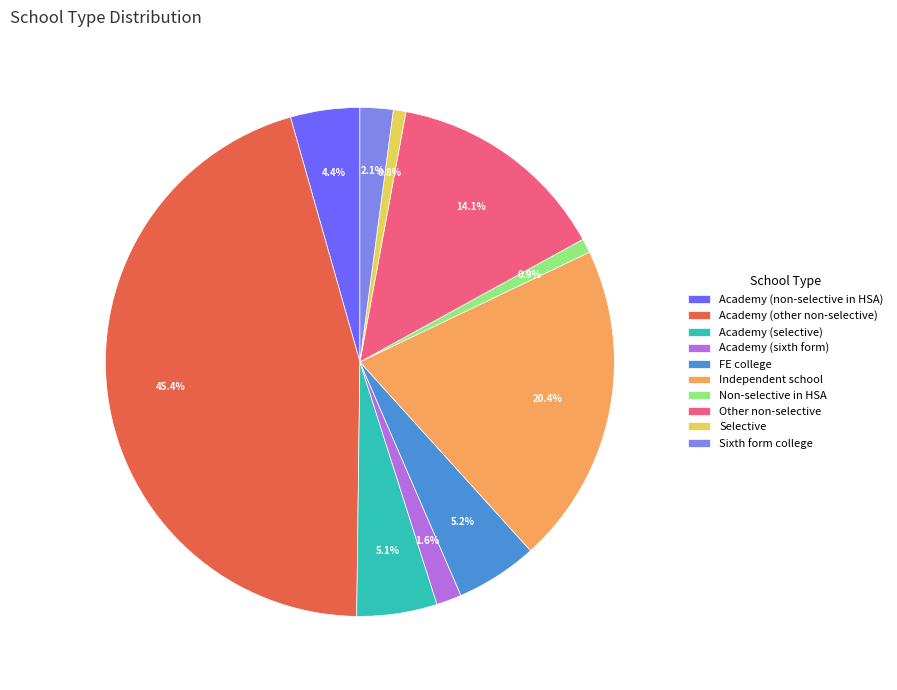

Is Sixth form college the majority of the pie?

No